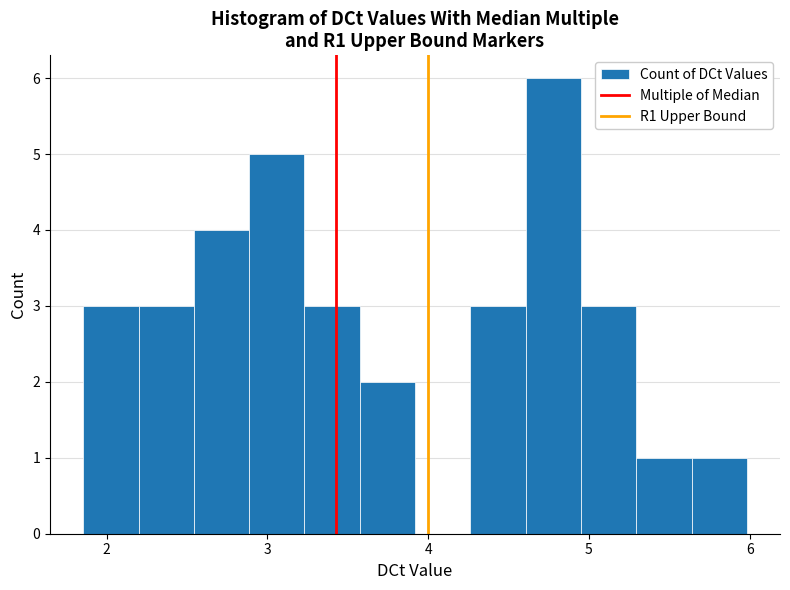

Read against the x-axis, roughly where is the centre of the tallest bar?

4.8